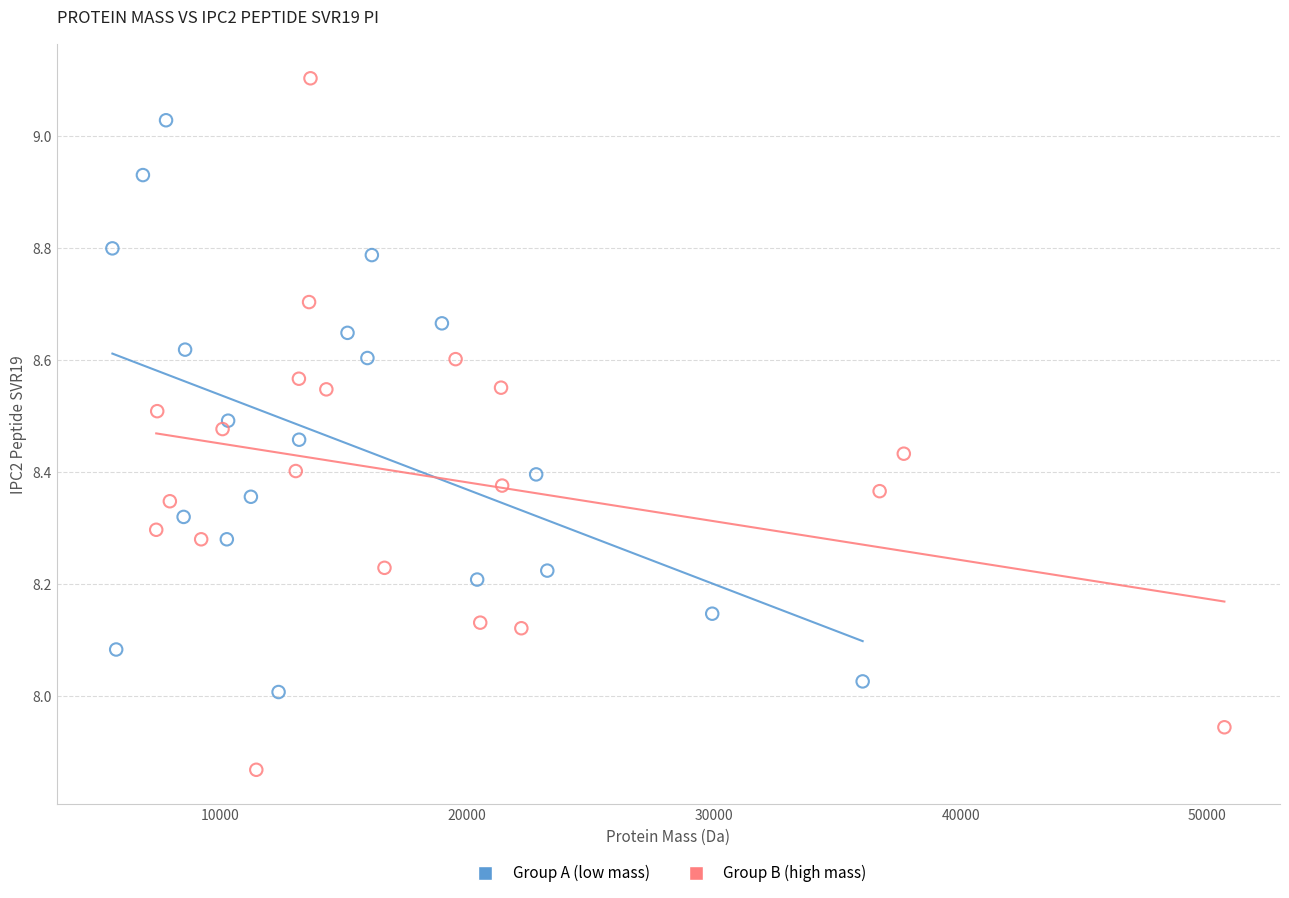

Which series contains the highest Y value?

Group B (high mass)